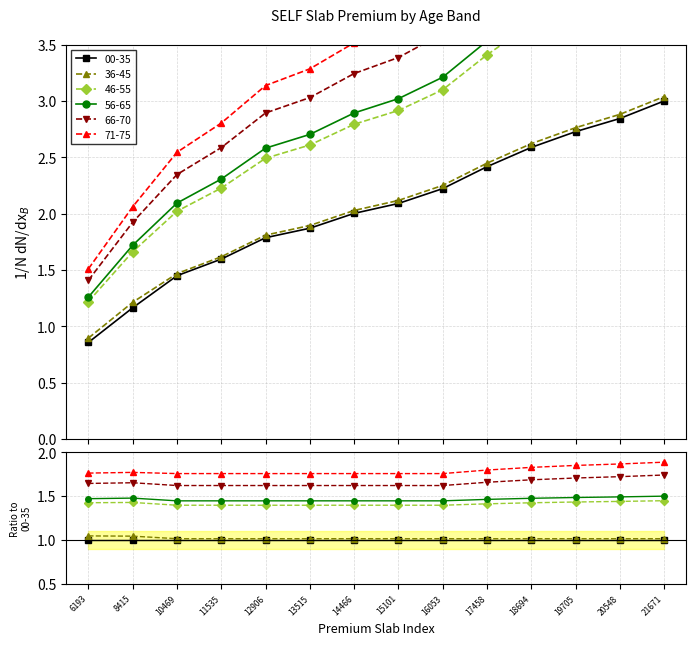

At how many categories does at least one series exceed 2?

13